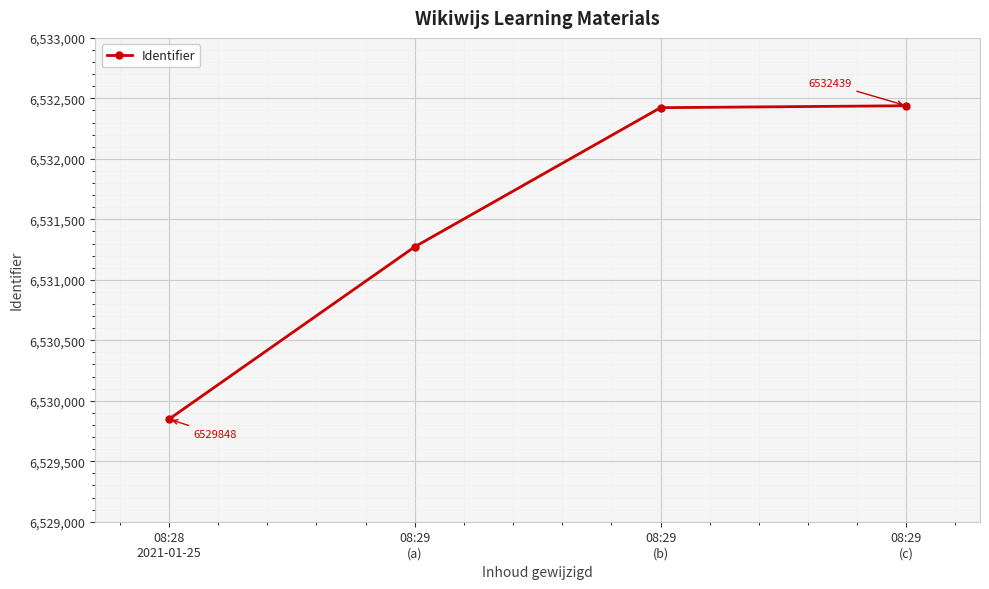

What is the average value?

6531496